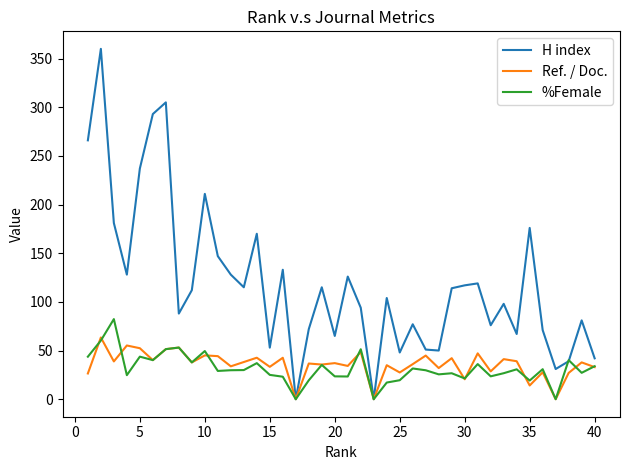

Rank the series by their maximum value, from highest to lowest.

H index, %Female, Ref. / Doc.